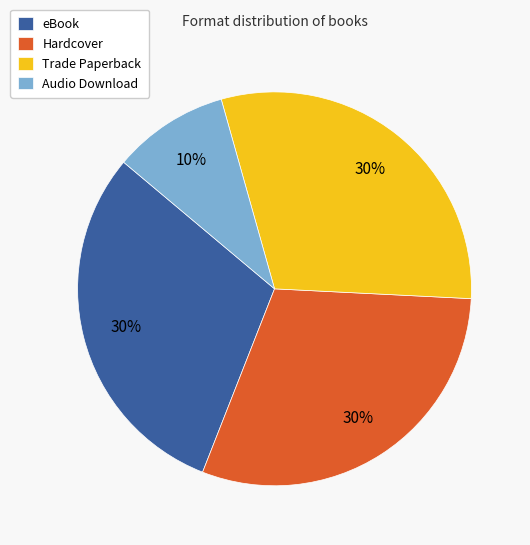

Combined, do Audio Download and eBook account for over 50%?

No